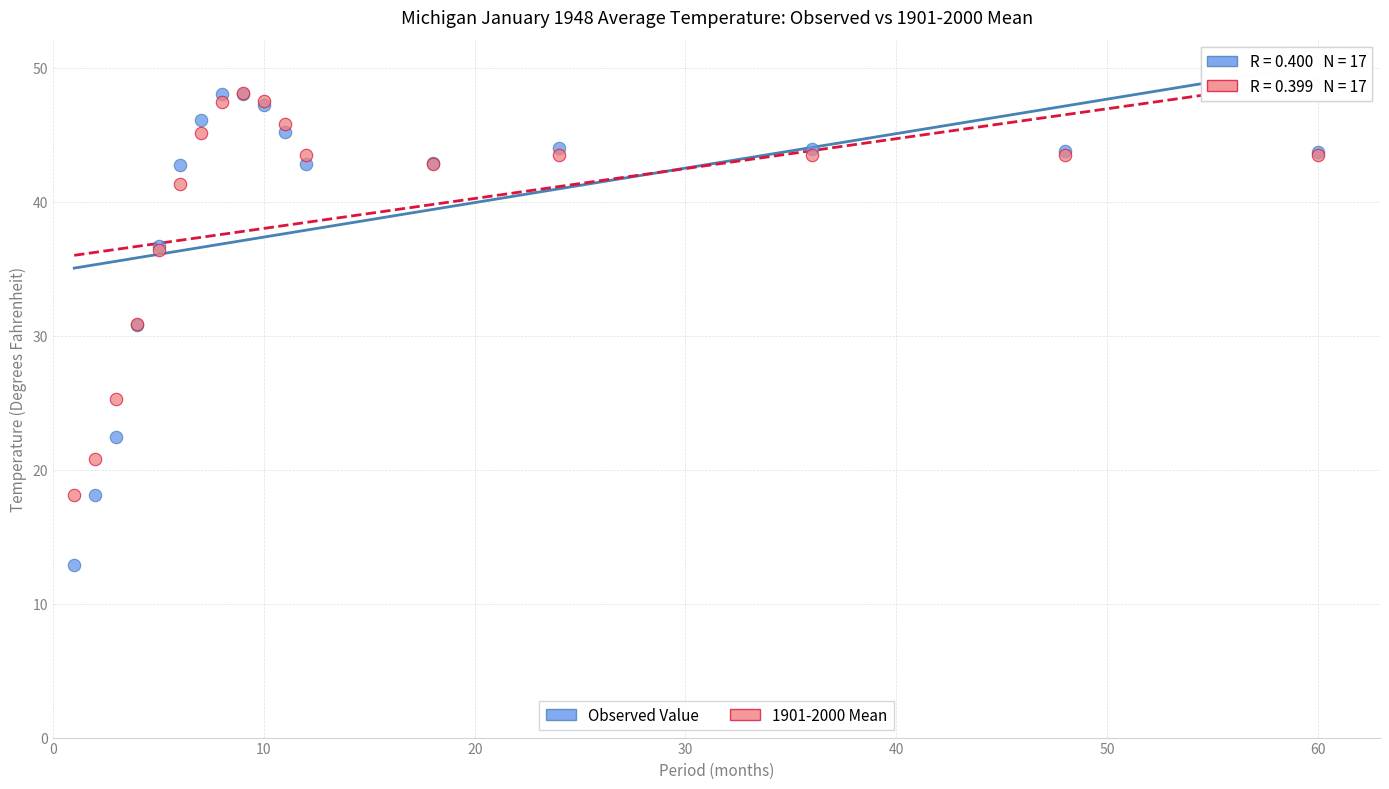

Which series reaches the minimum Y coordinate?

Observed Value